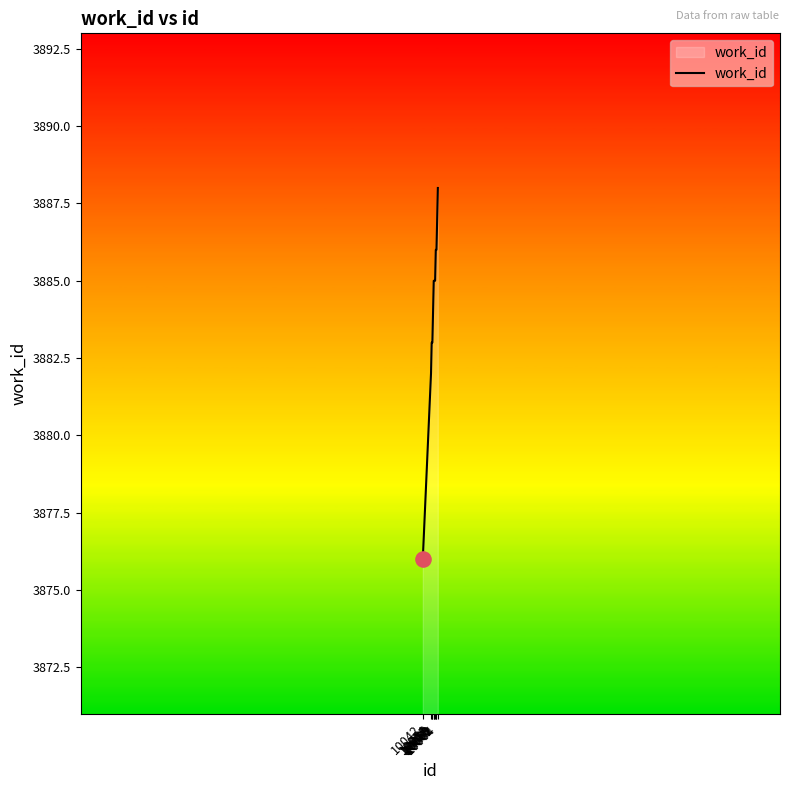

Between 10042 and 10058, which is larger?

10058